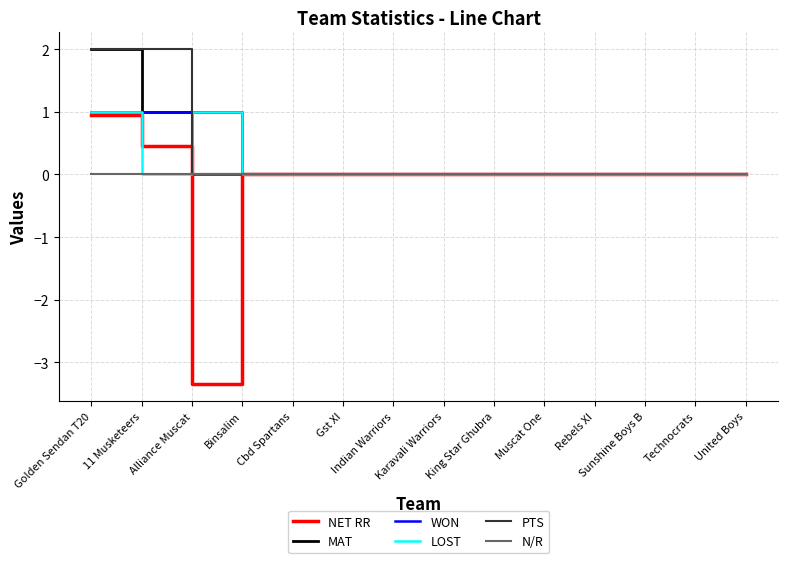

True or false: LOST has a value of 0.0 at Sunshine Boys B.

True